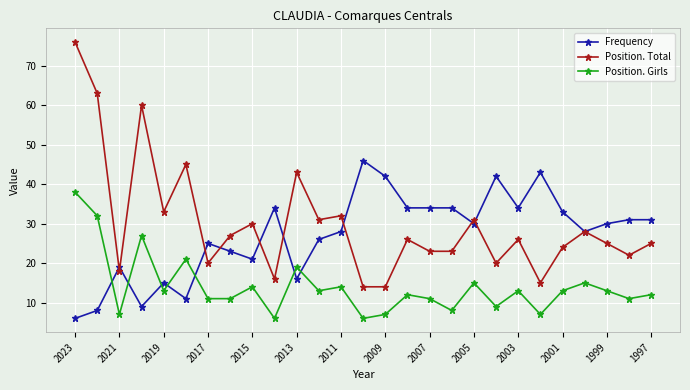

What is the lowest value of the Position. Girls series?

6